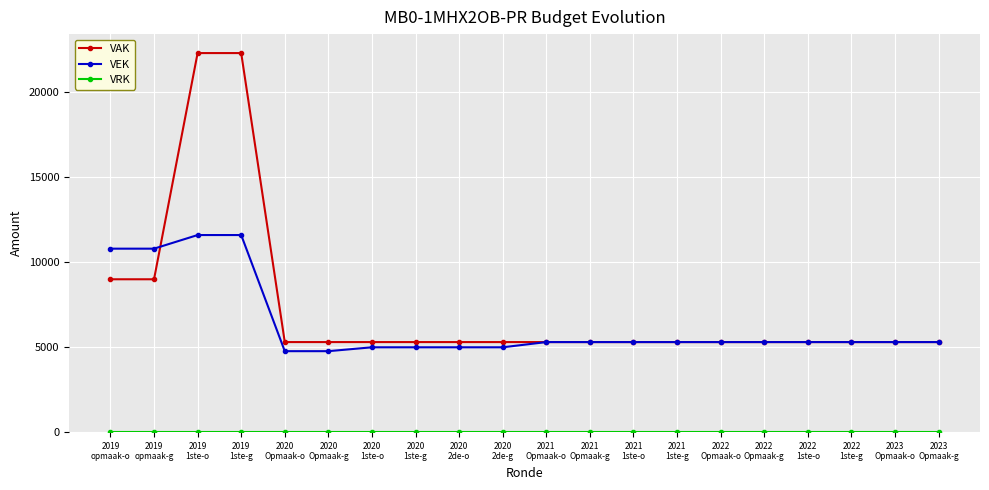

Is it true that VAK equals 1201 at 2021
Opmaak-o?

False